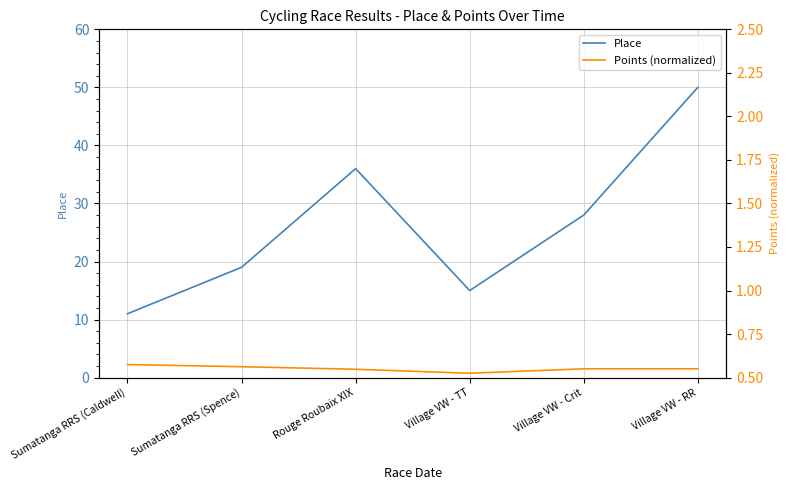

Is it true that Points (normalized) equals 2.2 at Sumatanga RRS (Caldwell)?

True